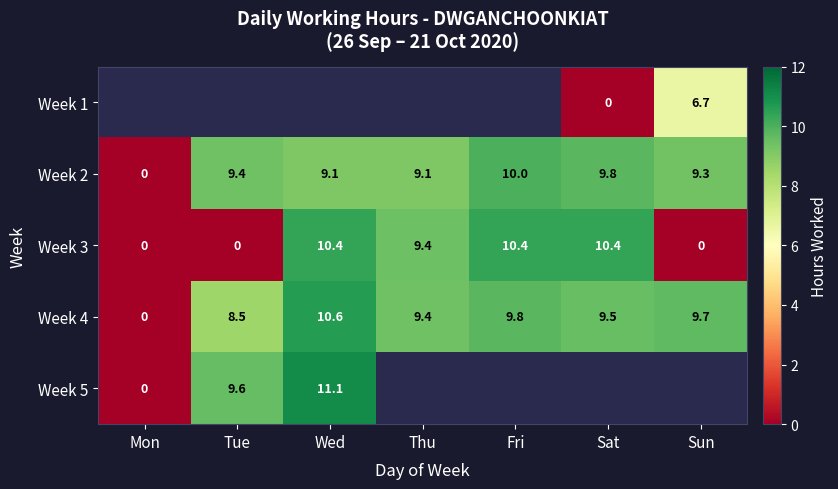

Between Wed and Tue, which is larger?

Tue